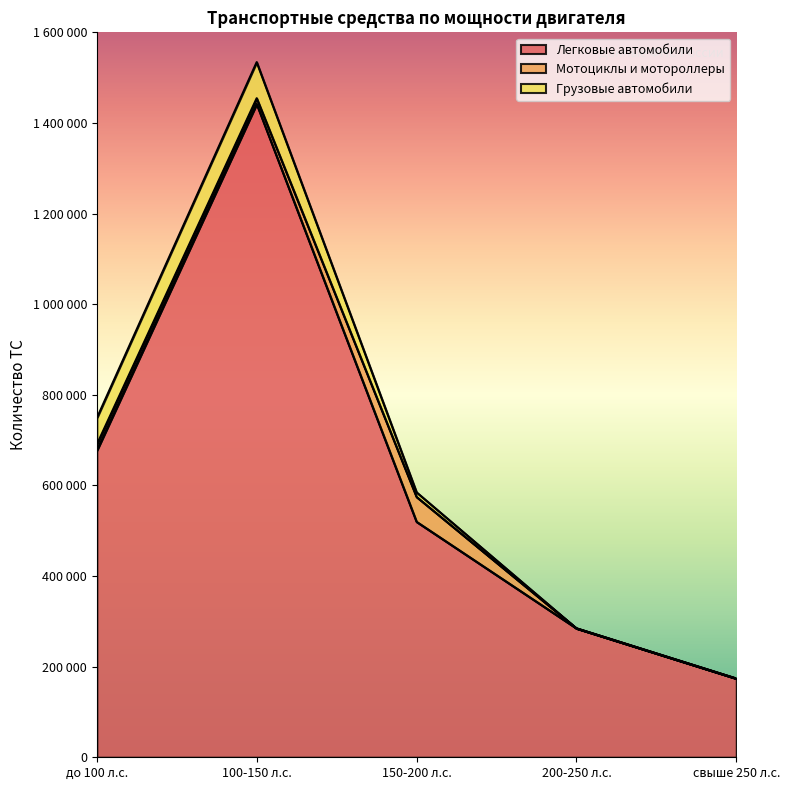

At which category does Мотоциклы и мотороллеры reach its first local peak?

150-200 л.с.